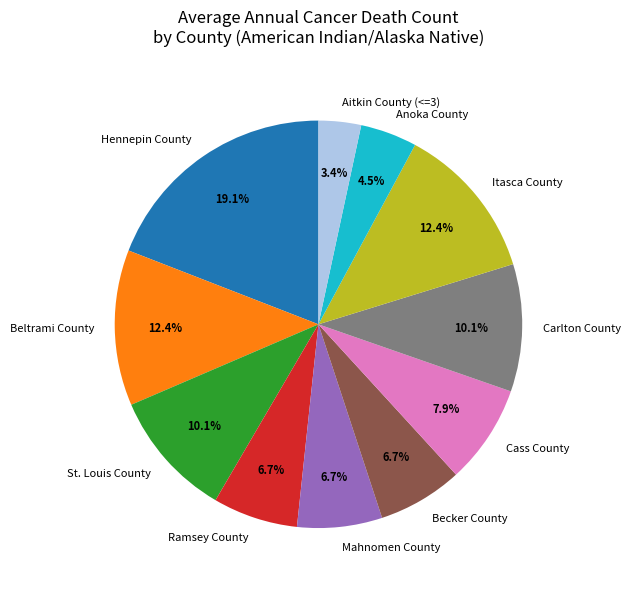

Which category has the smallest portion of the pie?

Aitkin County (<=3)